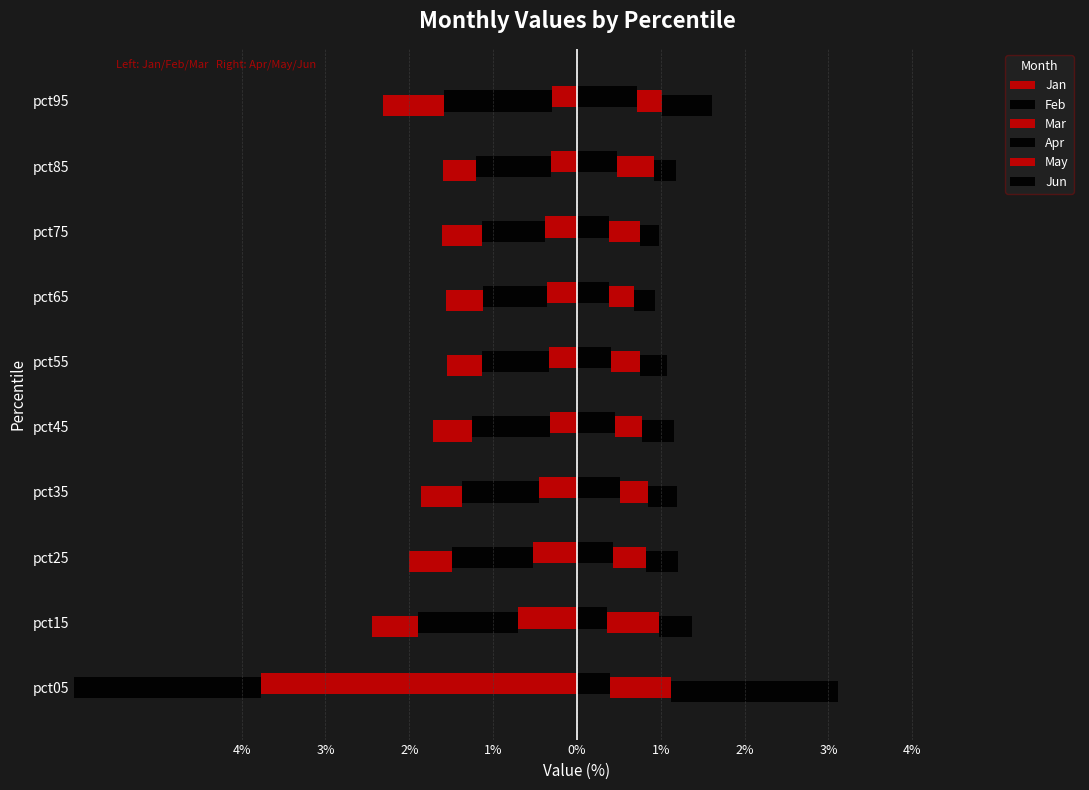

Read the Jan value at pct15.

-0.7